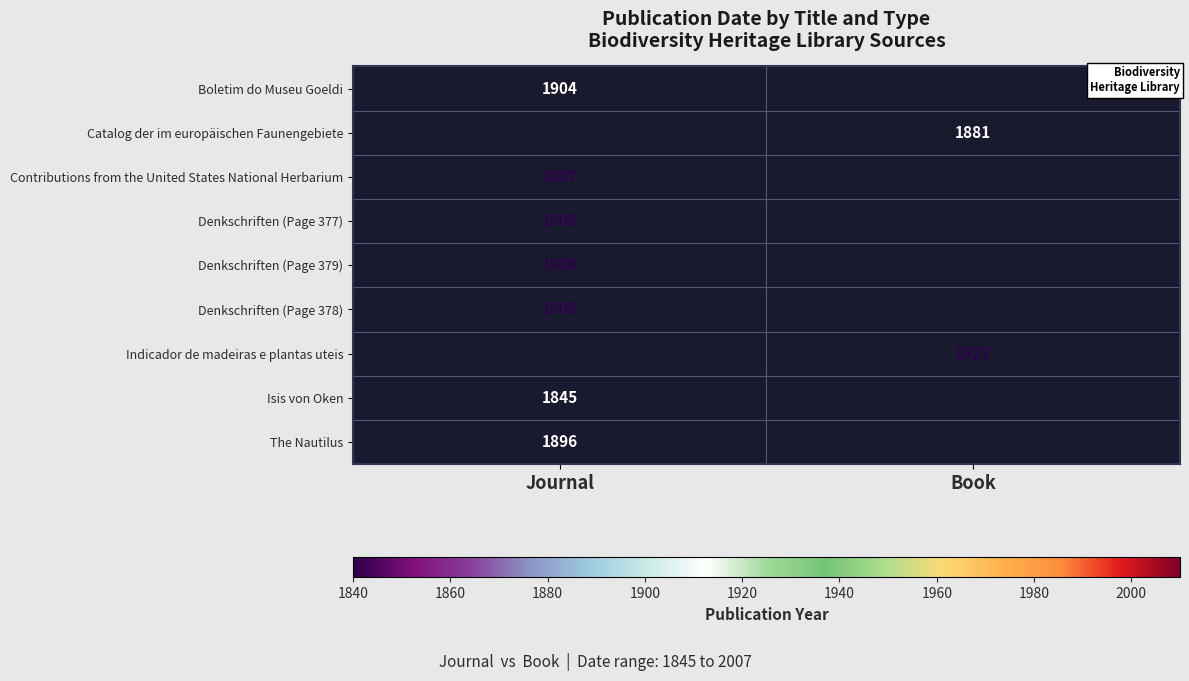

The value of Isis von Oken at Journal is 2550. True or false?

False